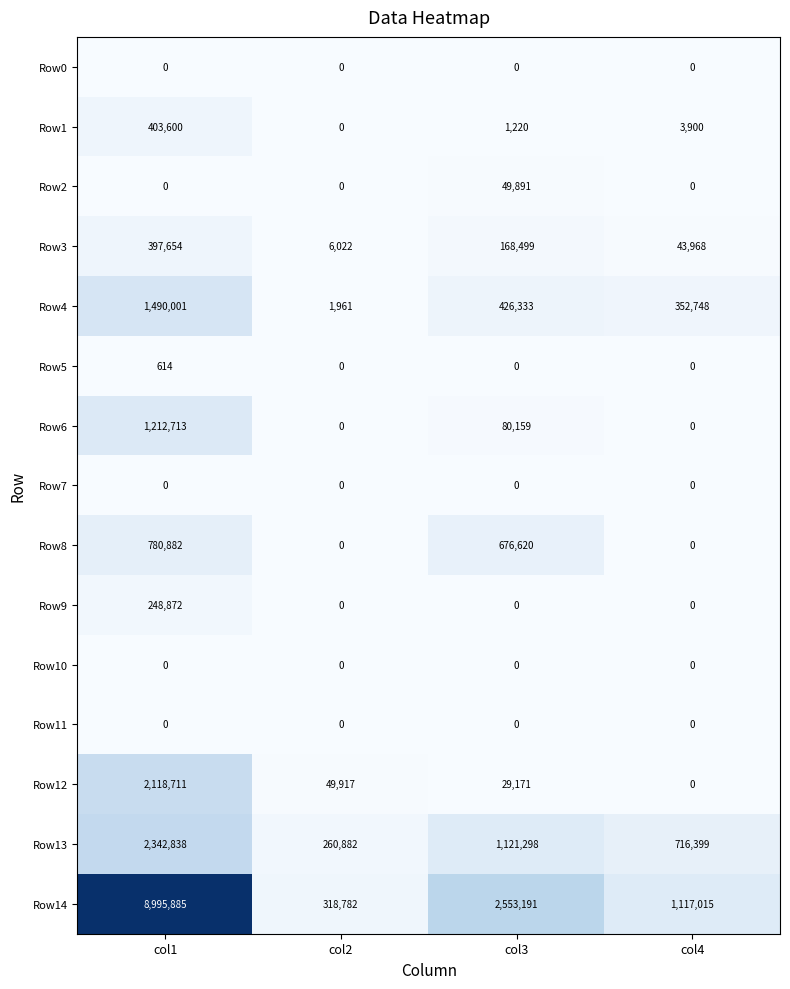

At how many categories does at least one series exceed 6522799?

1